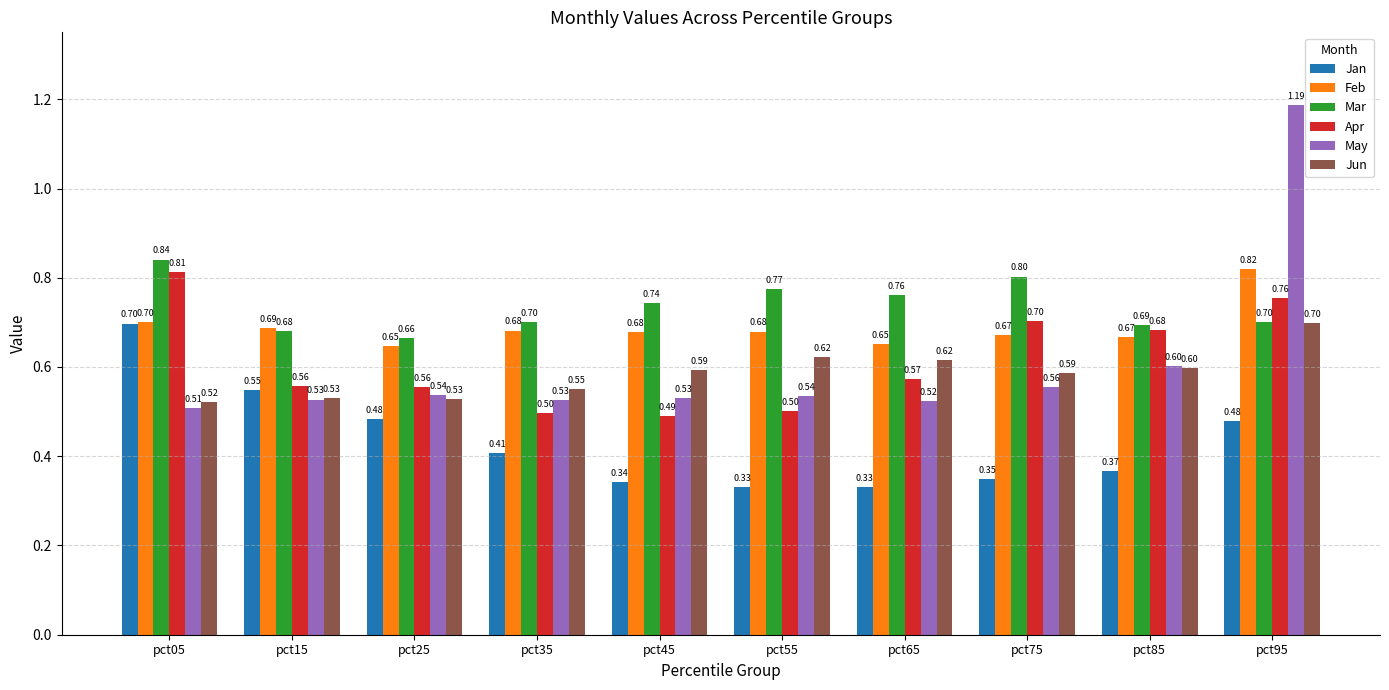

What is the sum of all Jun values?

5.8